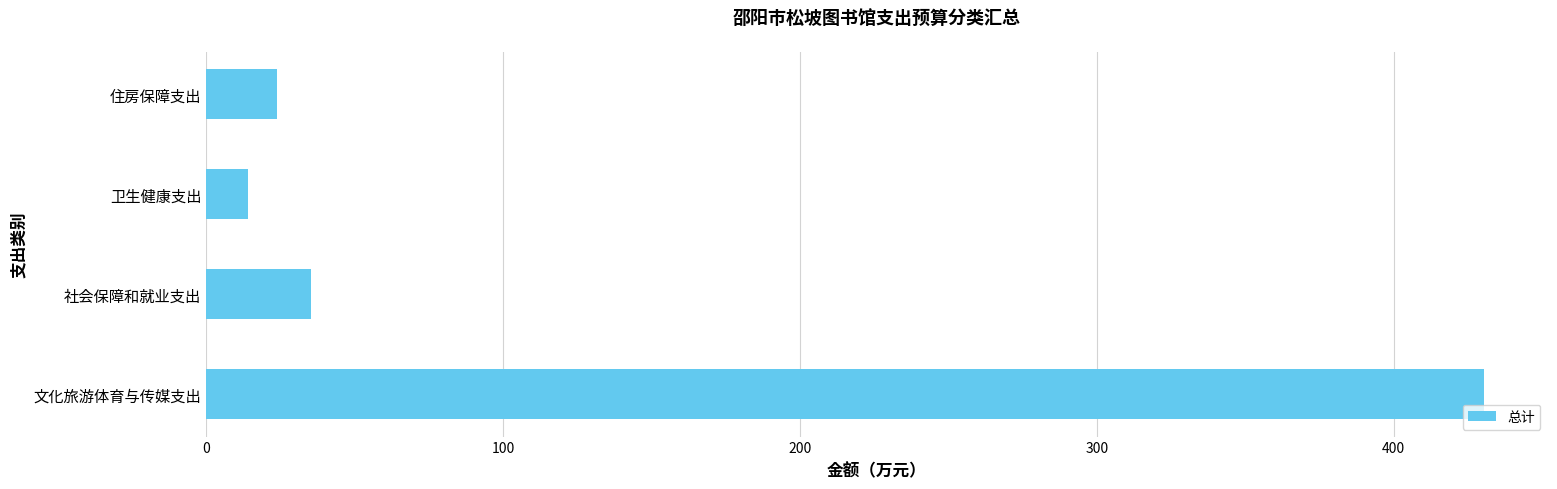

How many data points are above 35?

2